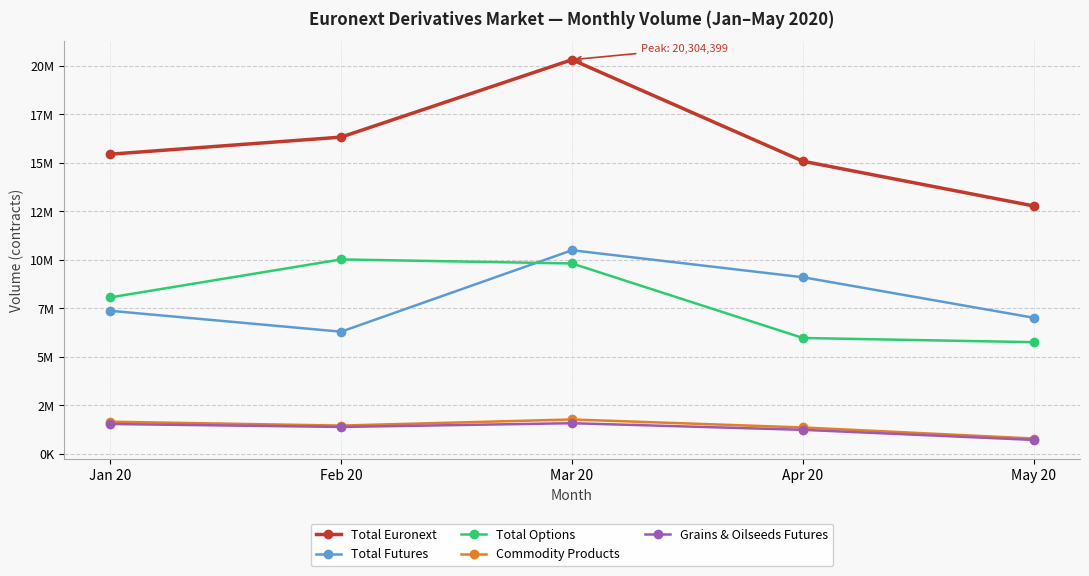

What is the total value across all series at Mar 20?

43971471